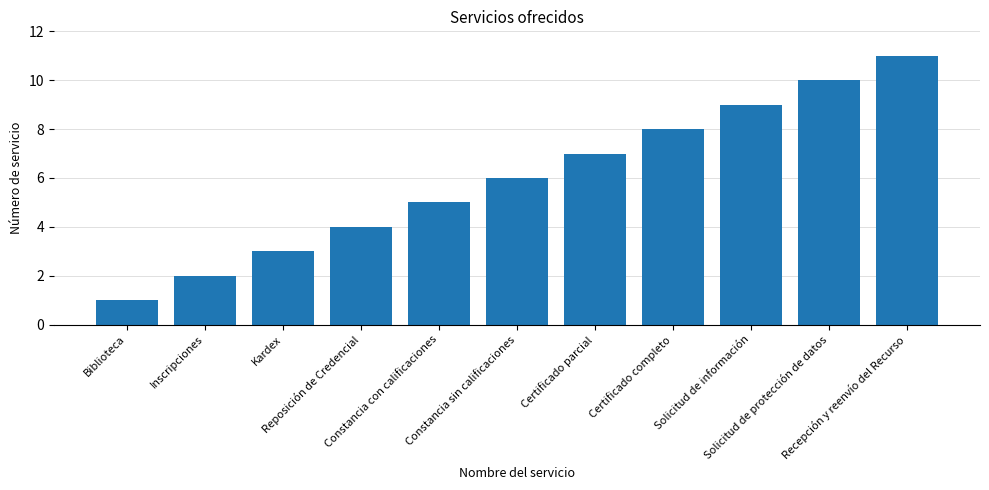

Which category has the lowest value across all series?

Biblioteca